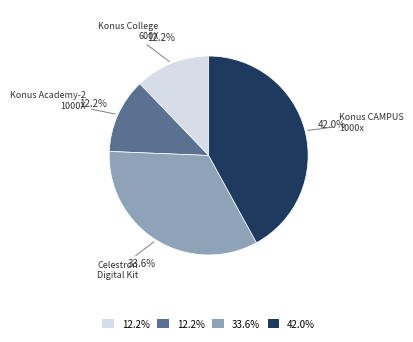

Is there any slice that represents more than half of the pie?

No